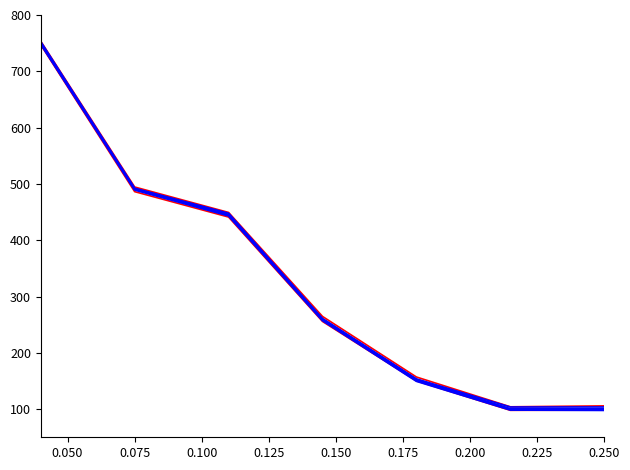

True or false: Total Wages and Total Wages (red) intersect in this chart.

False